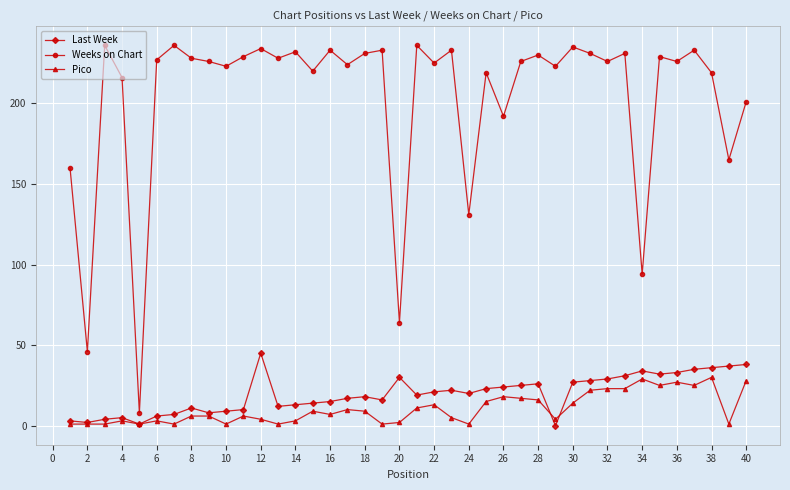

At how many categories does at least one series exceed 71?

37